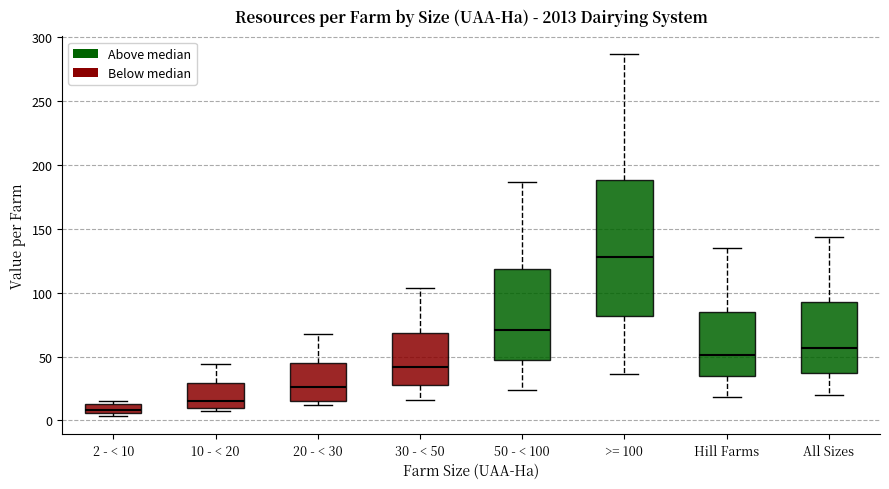

Which box is the tallest, from its lower edge to its upper edge?

>= 100